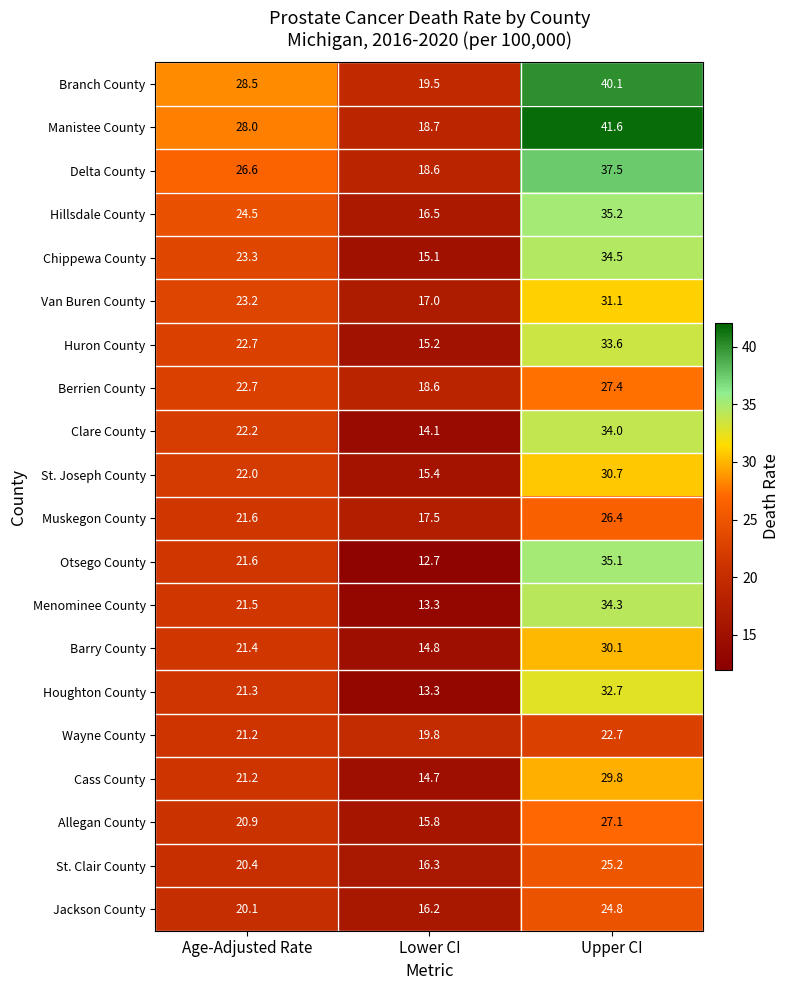

The value of Van Buren County at Lower CI is 17.0. True or false?

True